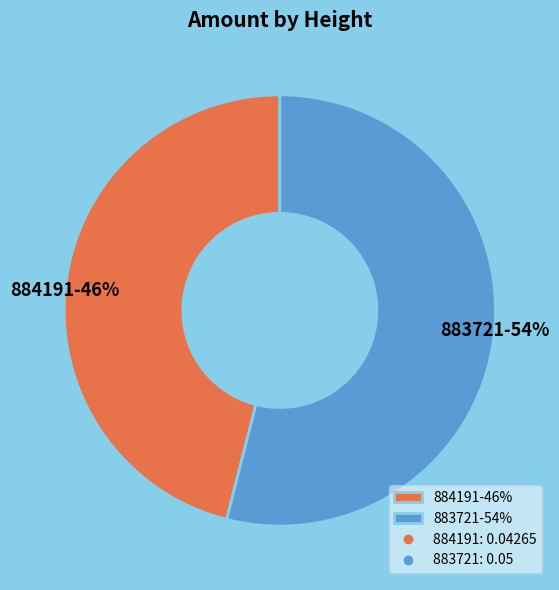

To the nearest percent, what is the difference between the largest and smallest slice percentages?

8%